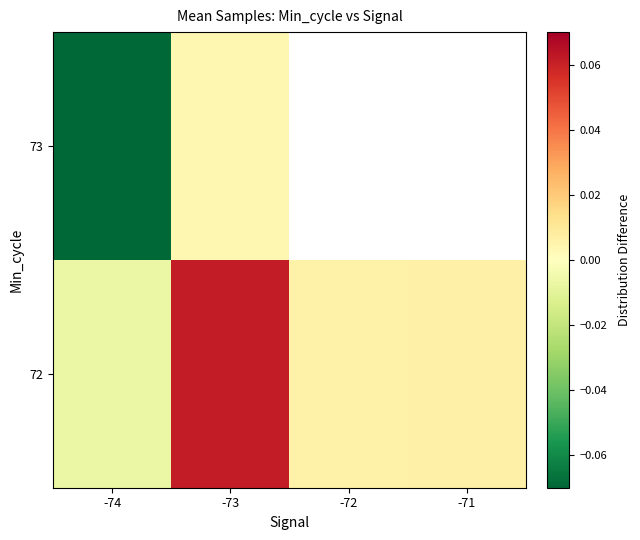

At which category does the chart reach its minimum across all series?

-74